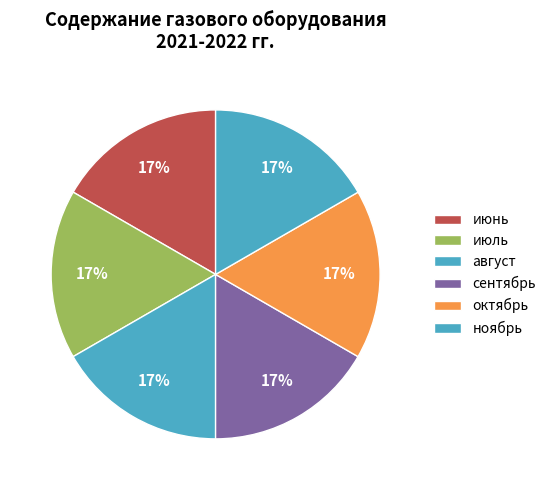

What percentage is the сентябрь slice, to the nearest percent?

17%